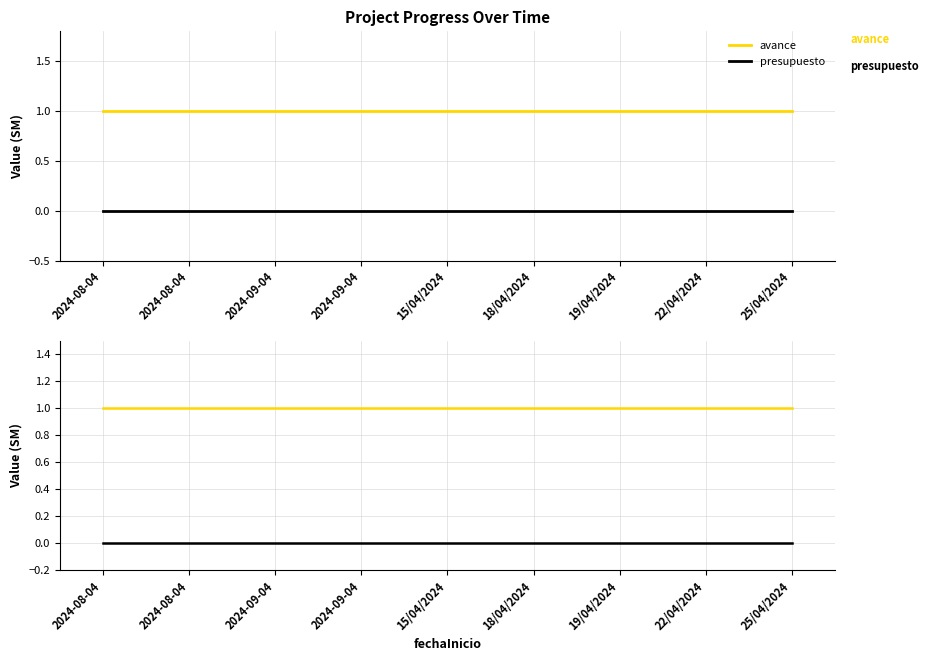

True or false: presupuesto and avance cross at least once.

False